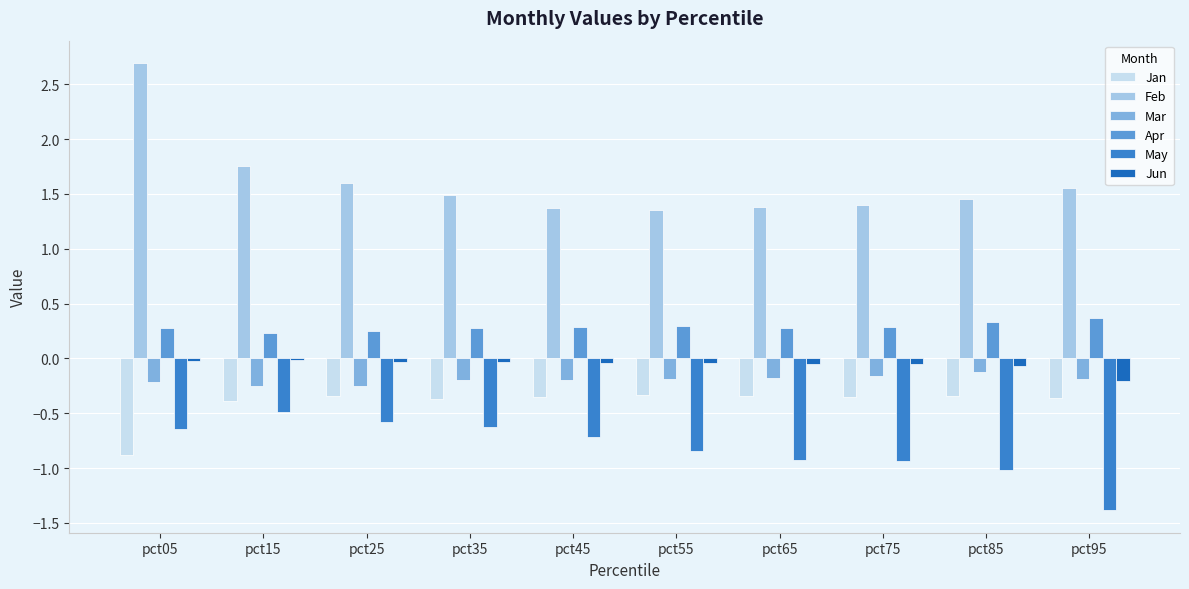

The Apr series shows 0.3 at pct85. True or false?

True